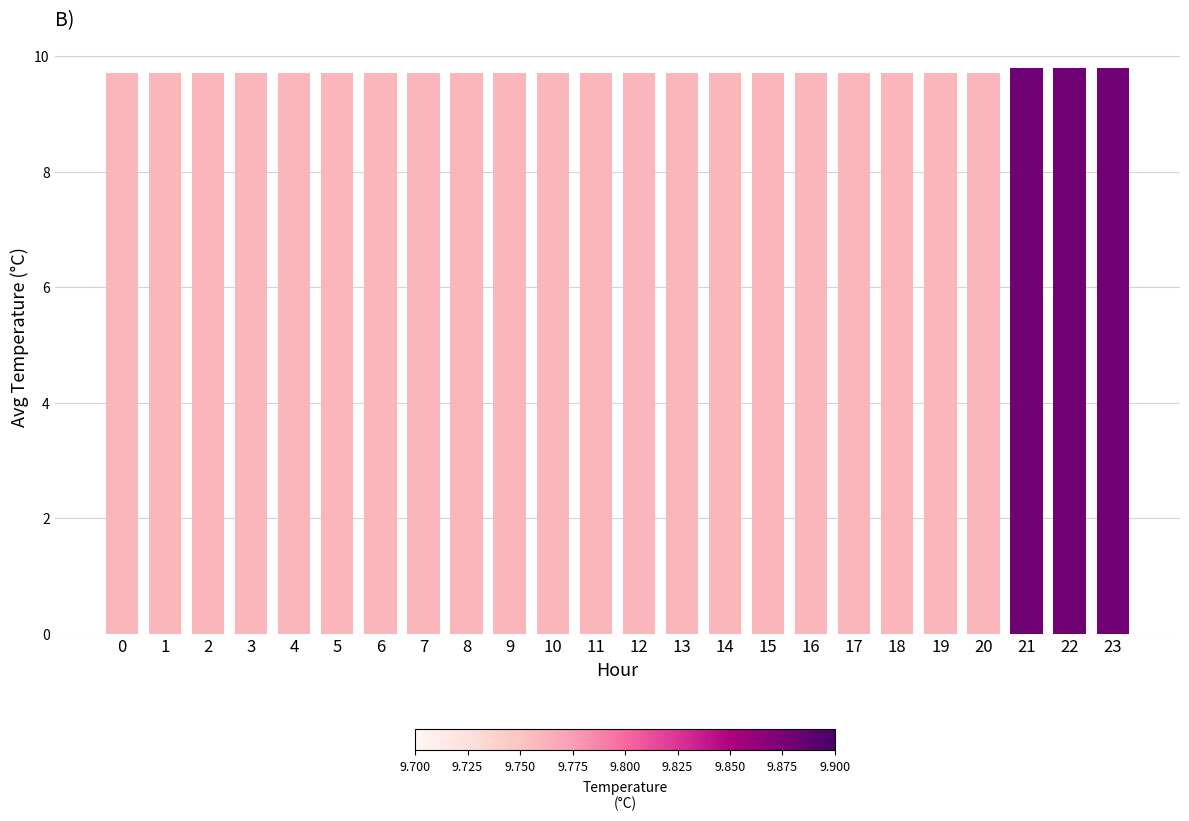

Reading left to right, list all the values displayed in this chart.

9.7	9.7	9.7	9.7	9.7	9.7	9.7	9.7	9.7	9.7	9.7	9.7	9.7	9.7	9.7	9.7	9.7	9.7	9.7	9.7	9.7	9.8	9.8	9.8